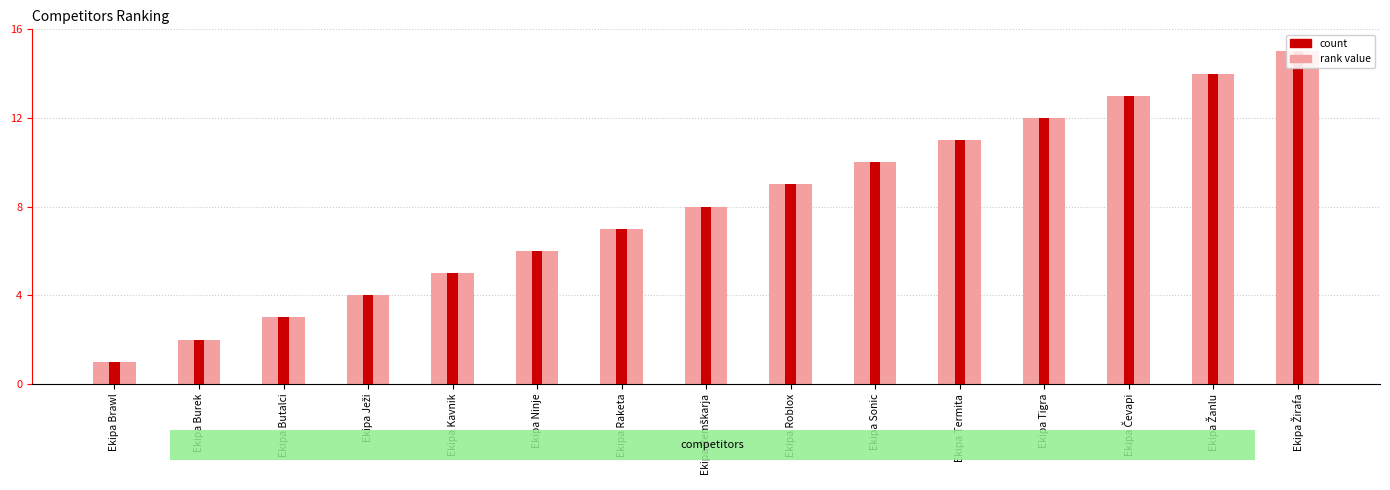

The value at Ekipa Burek is 1. True or false?

False